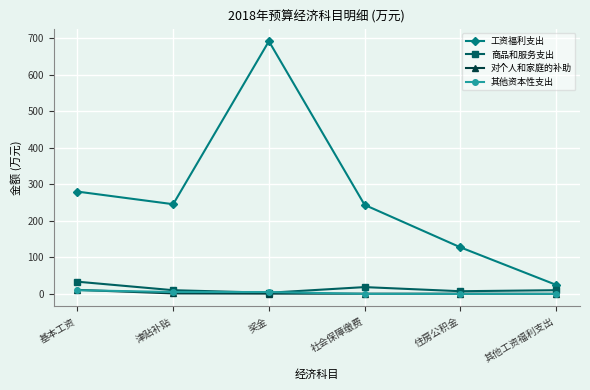

True or false: 工资福利支出 has more than 0 points higher than both neighbors.

True